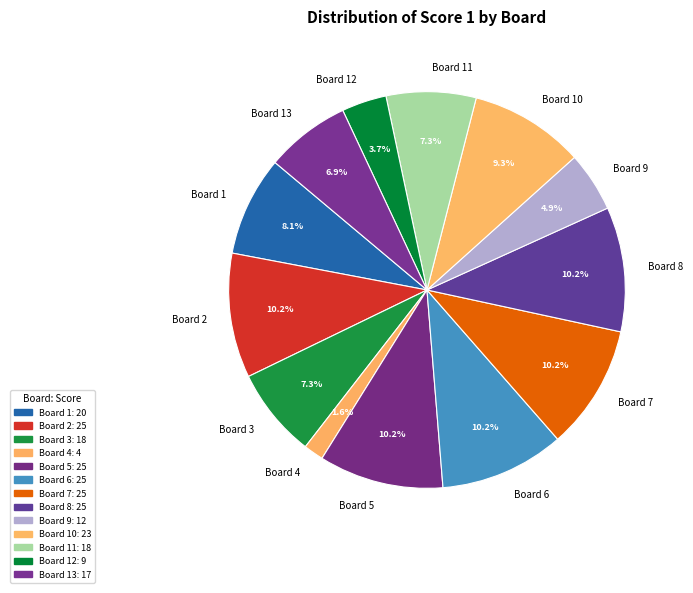

The Board 4 slice represents 2% of the pie. True or false?

True